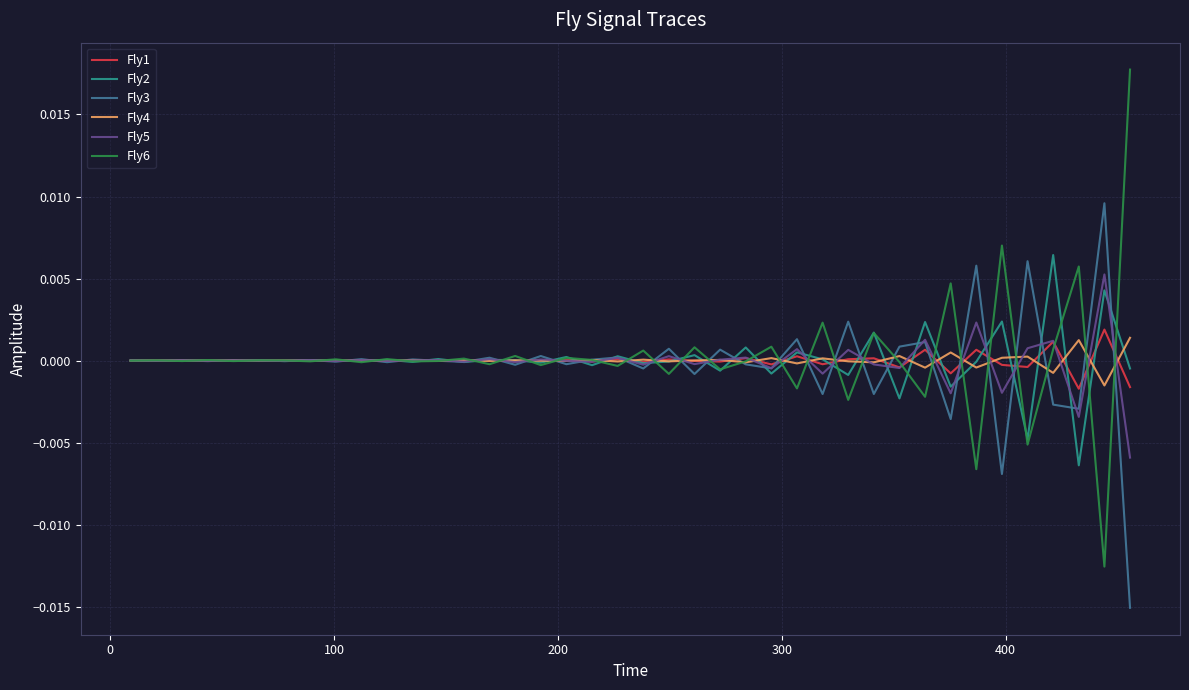

Which series has the largest range (max minus min)?

Fly6